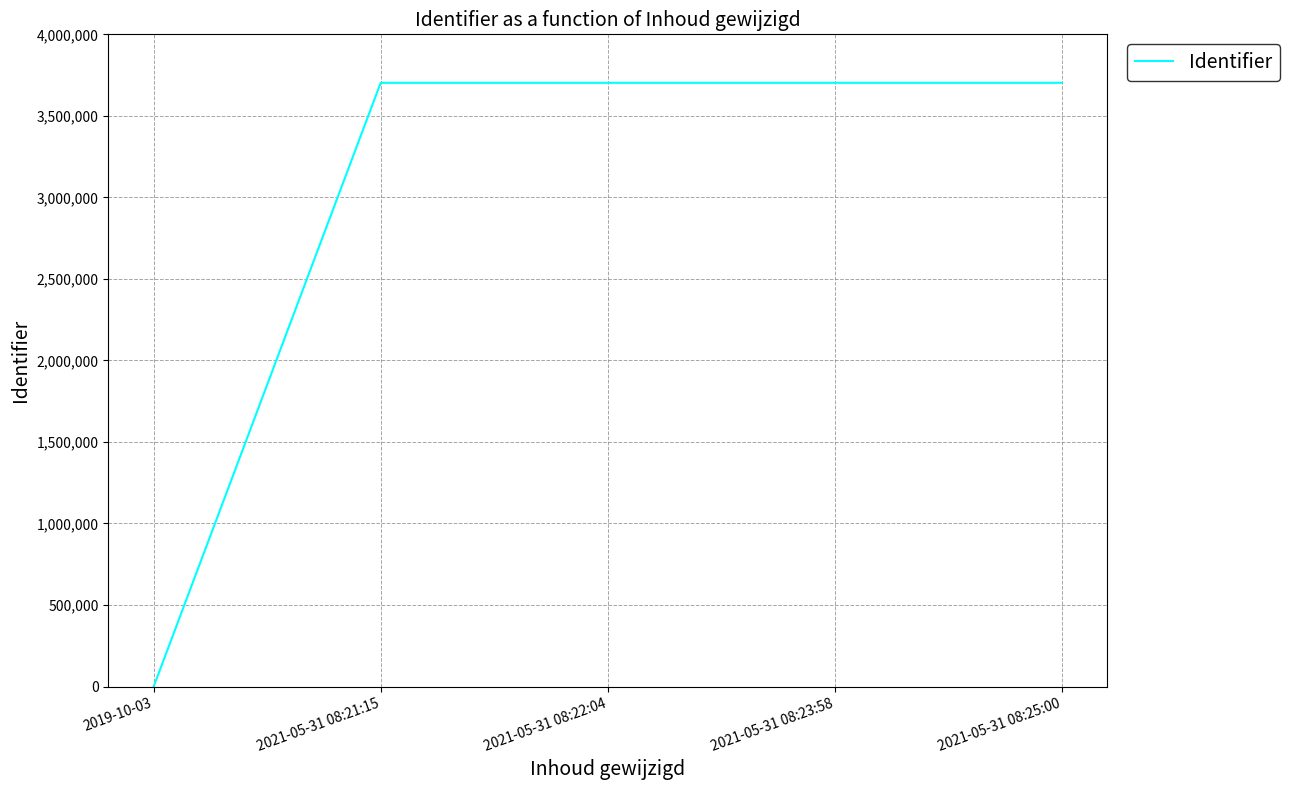

What value does the data have at 2021-05-31 08:22:04, to the nearest 10?

3702700